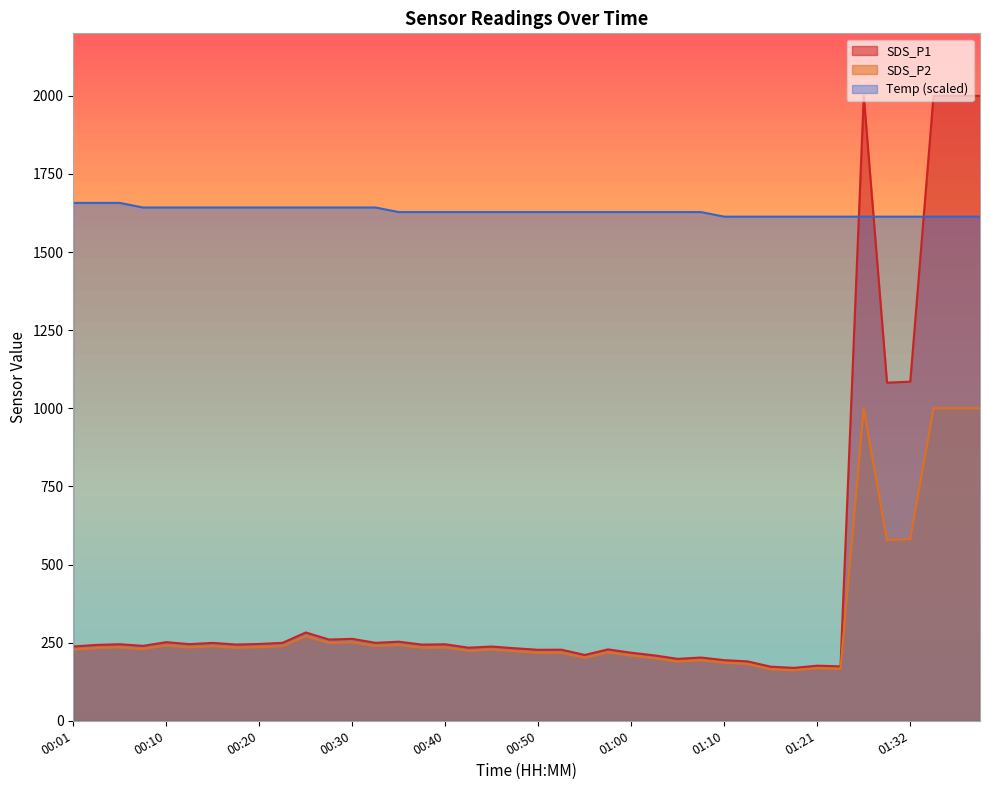

What are all the series names shown in the legend?

SDS_P1, SDS_P2, Temp (scaled)